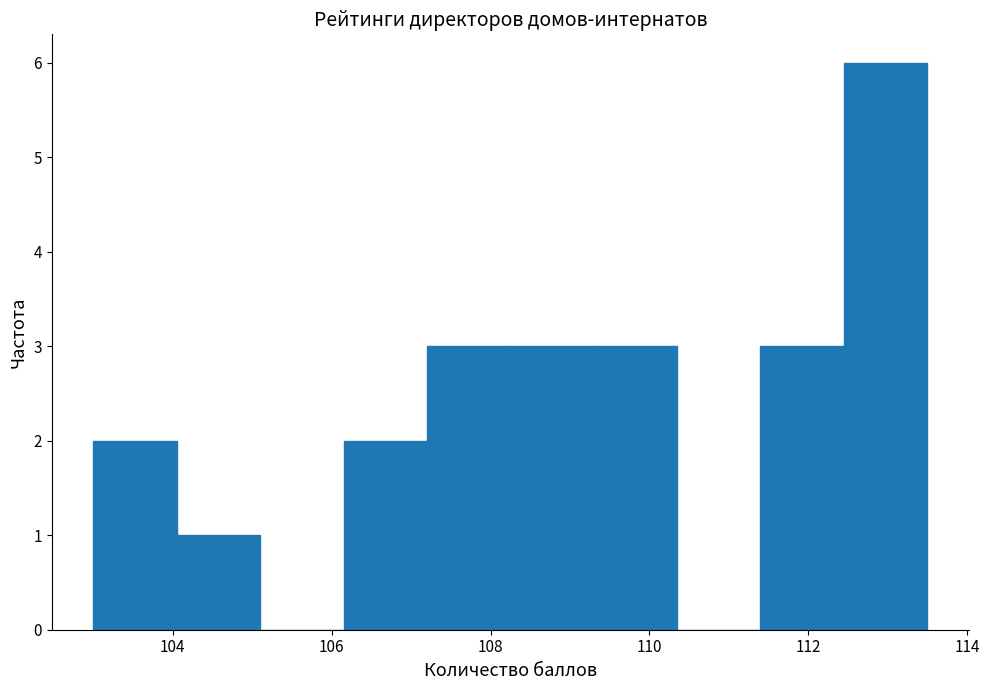

Reading left to right, list every bar in this chart as the range it spans on the x-axis followed by its height. Neither the bar edges nor the heights are printed on the chart, so give them approximately, as read against the axes.

103.00 to 104.05: 2
104.05 to 105.10: 1
105.10 to 106.15: 0
106.15 to 107.20: 2
107.20 to 108.25: 3
108.25 to 109.30: 3
109.30 to 110.35: 3
110.35 to 111.40: 0
111.40 to 112.45: 3
112.45 to 113.50: 6